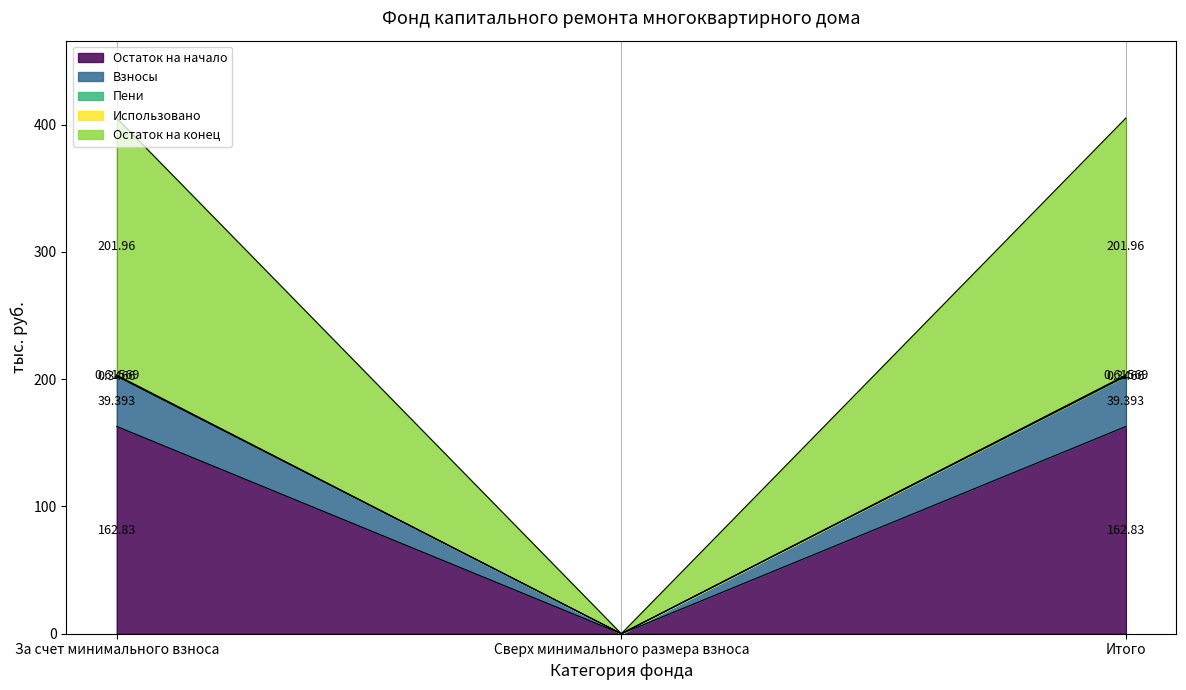

Which category has the lowest value in the Остаток на начало series?

Сверх минимального размера взноса